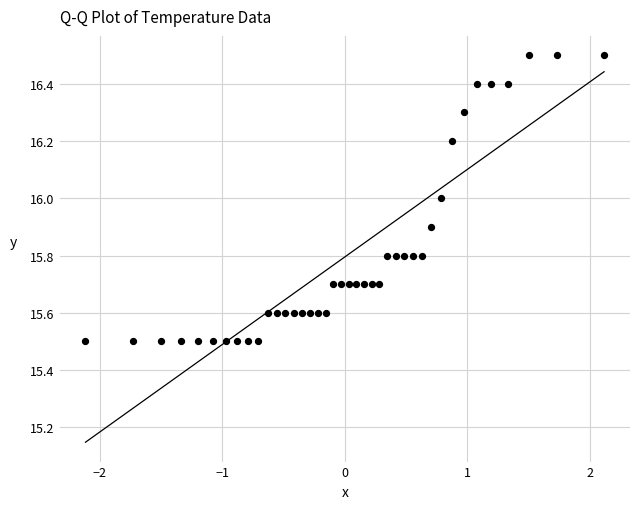

What is the range of Y values (max minus min)?

1.0